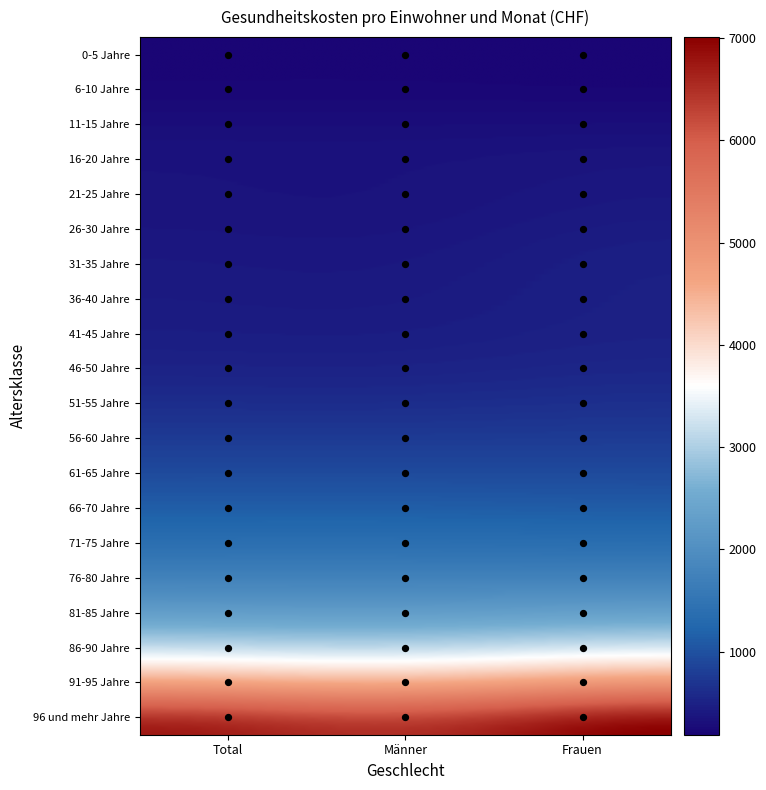

Which series changed the most between 0 and 2?

96 und mehr Jahre